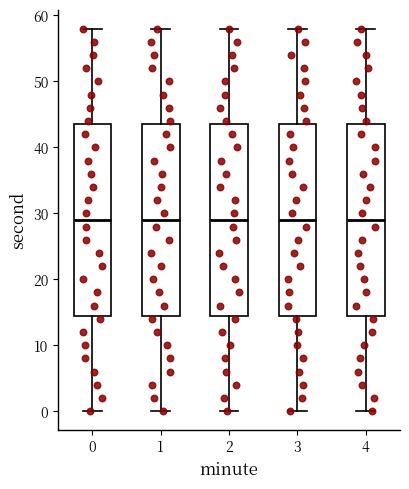

Reading left to right, read every box against the y-axis: the position of its median line, the range the box covers, and the ends of its whiskers. The values are not printed on the chart, so give them approximately, as read against the axis.

0: median 29, box 15 to 44, whiskers 0 to 58
1: median 29, box 15 to 44, whiskers 0 to 58
2: median 29, box 15 to 44, whiskers 0 to 58
3: median 29, box 15 to 44, whiskers 0 to 58
4: median 29, box 15 to 44, whiskers 0 to 58